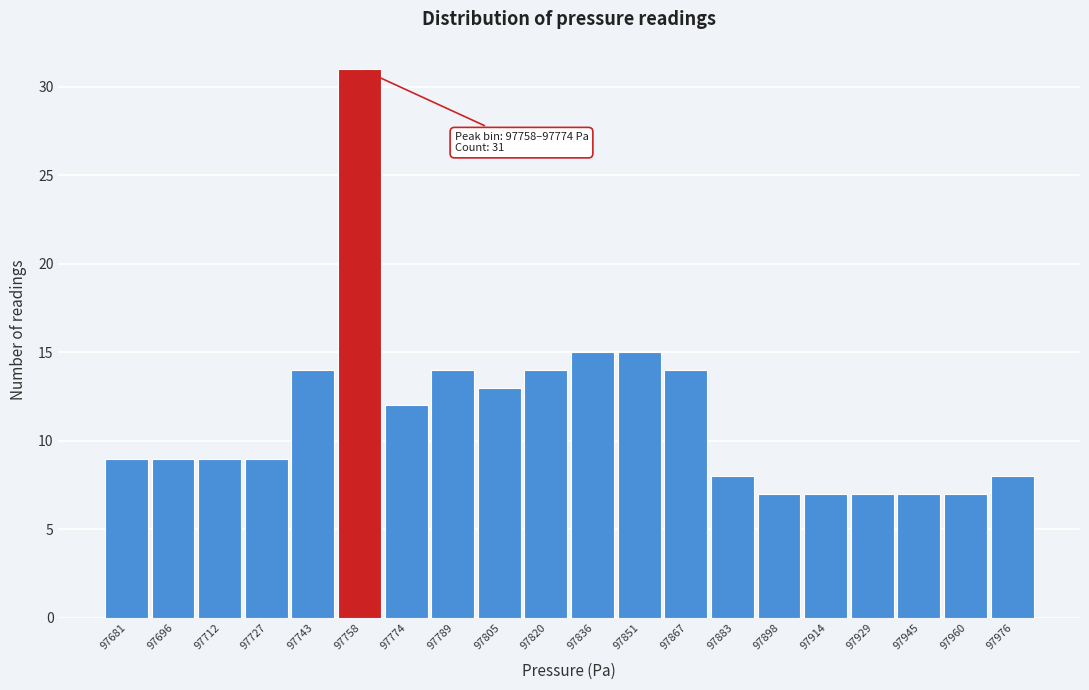

Reading left to right, transcribe all the data shown in this chart.

9	9	9	9	14	31	12	14	13	14	15	15	14	8	7	7	7	7	7	8